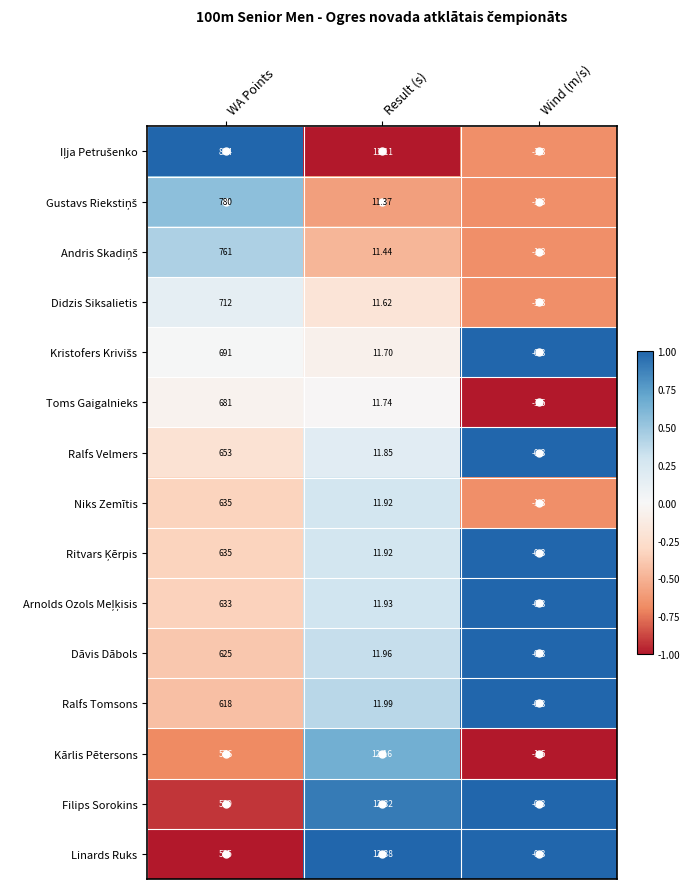

Which category has the lowest value across all series?

Wind (m/s)